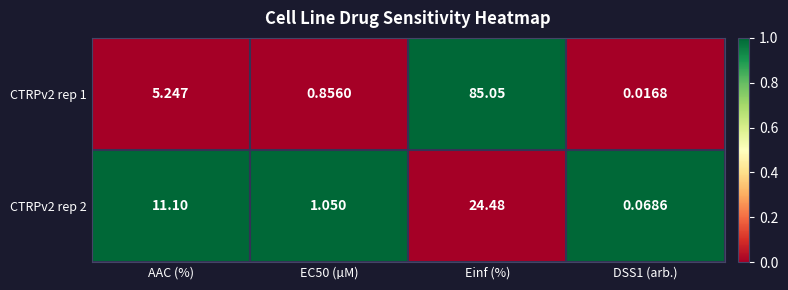

How many series are shown in this chart?

2